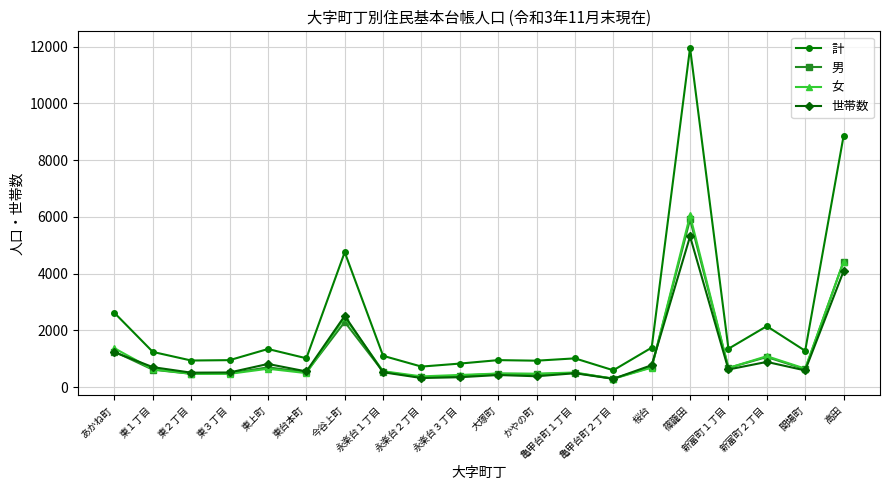

What is the label of the 16th point from the right?

東上町